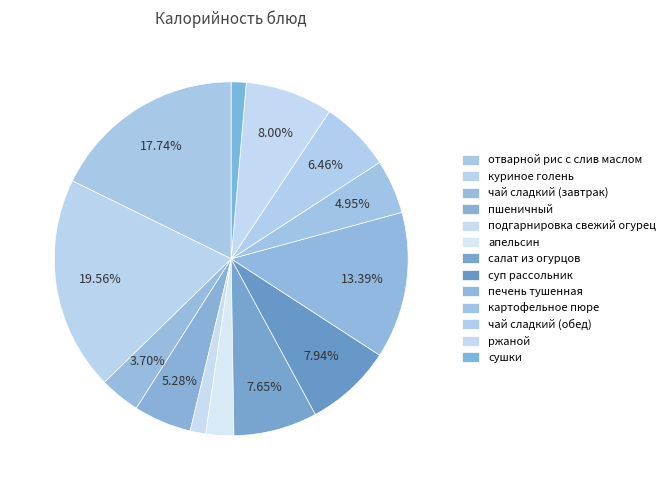

To the nearest percent, what percentage of the pie is подгарнировка свежий огурец?

1%